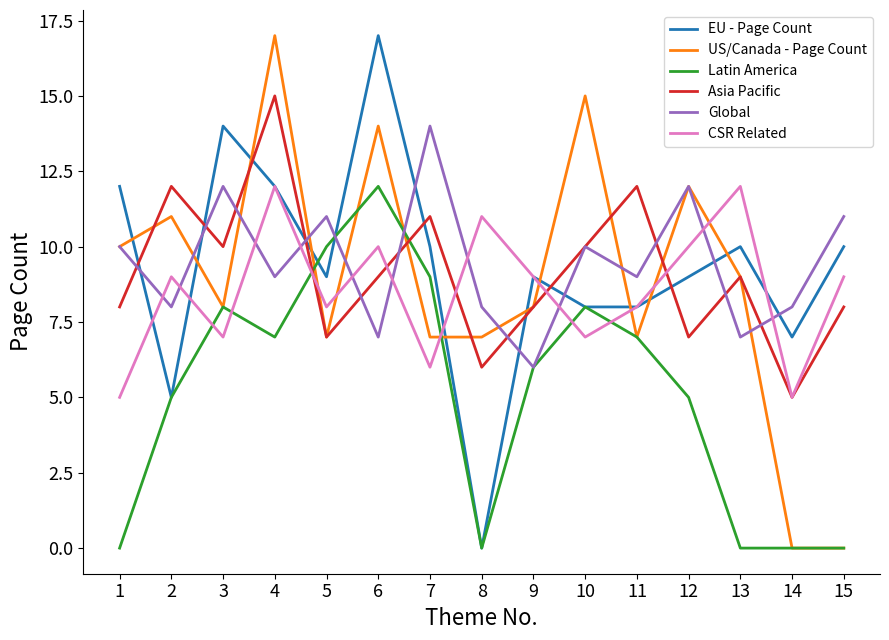

After their last crossing, which series has the higher values: Asia Pacific or Latin America?

Asia Pacific